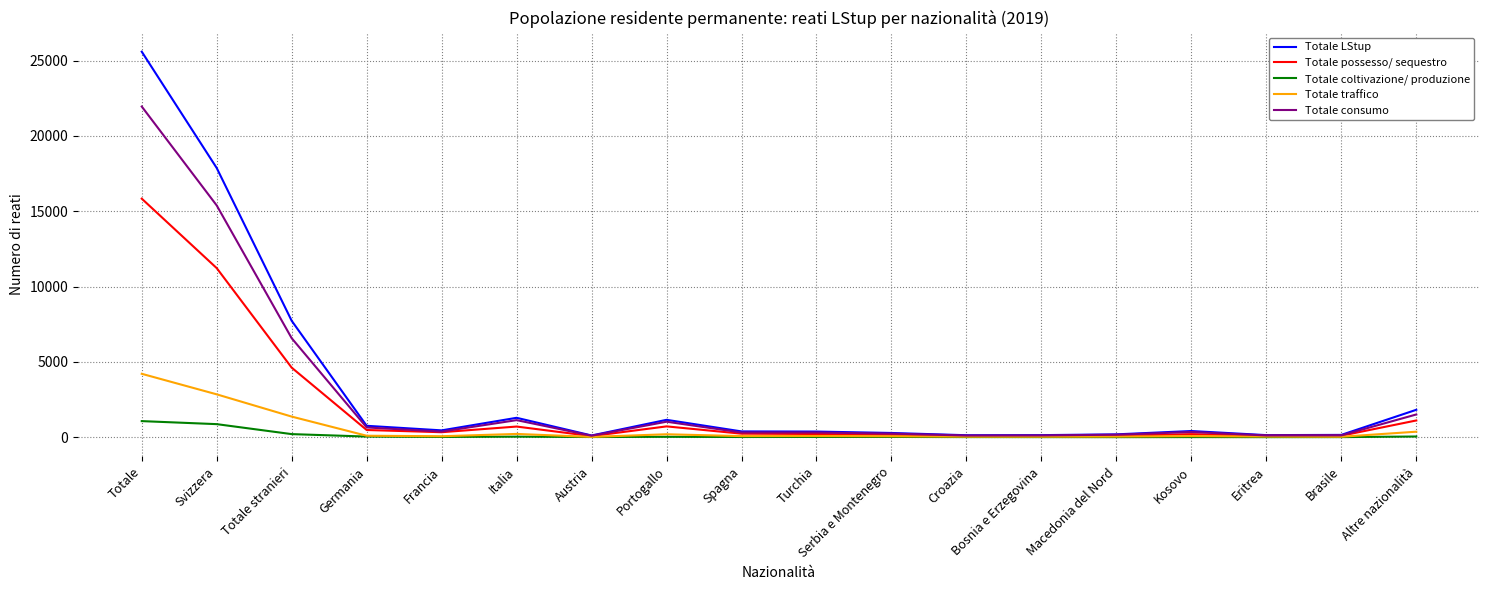

How many distinct data groups are displayed?

5